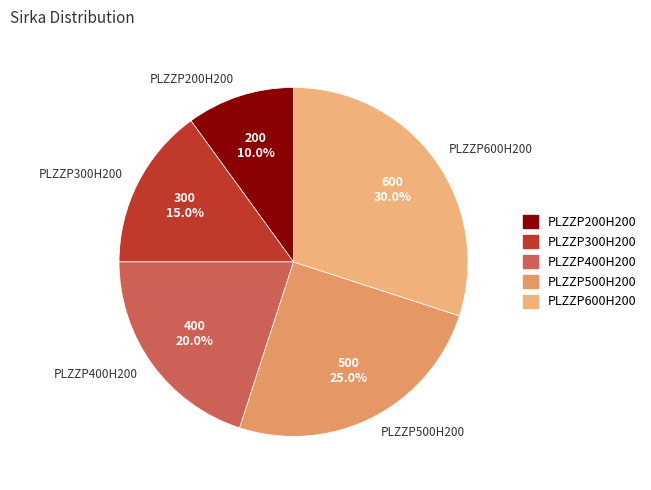

Approximately how many times larger is the value at PLZZP500H200 compared to PLZZP200H200?

2.5